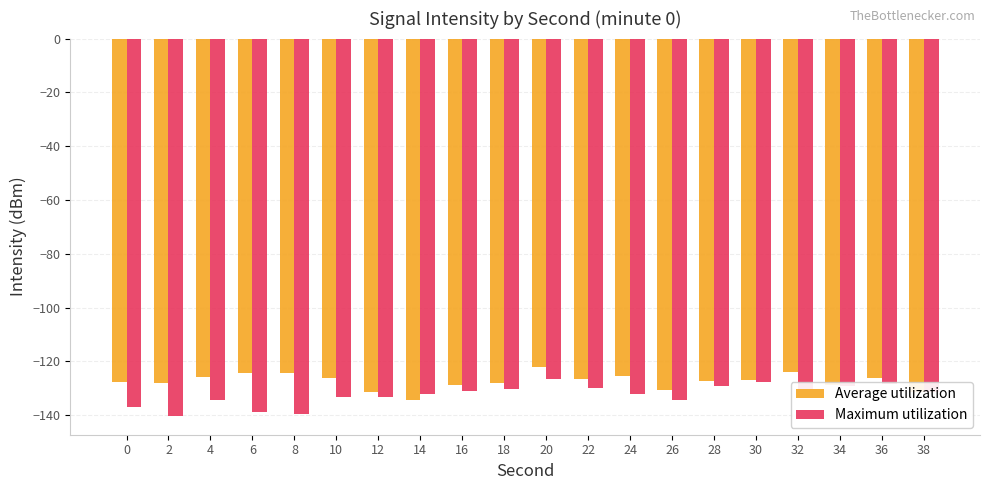

What is the total value across all series at 24?

-257.5